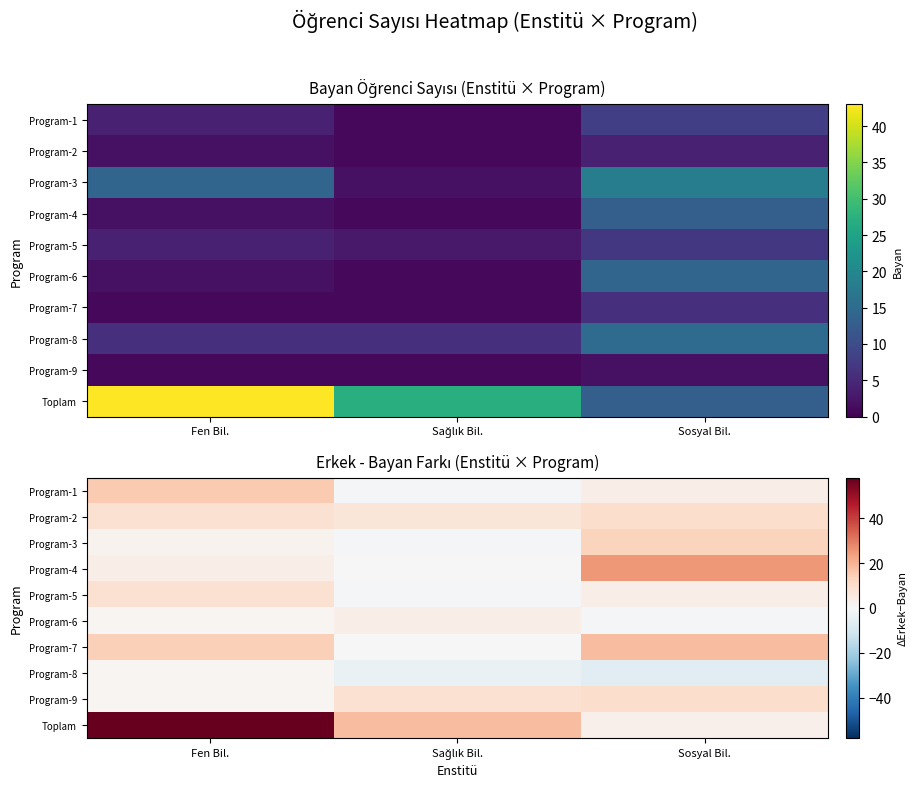

What is the difference between the maximum and minimum values in the Program-9 series?

9